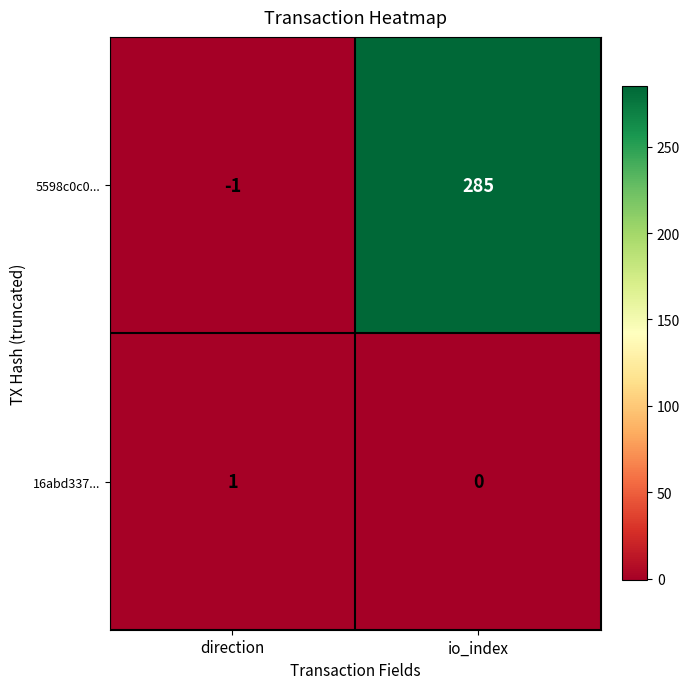

The value of 5598c0c0... at direction is -1. True or false?

True